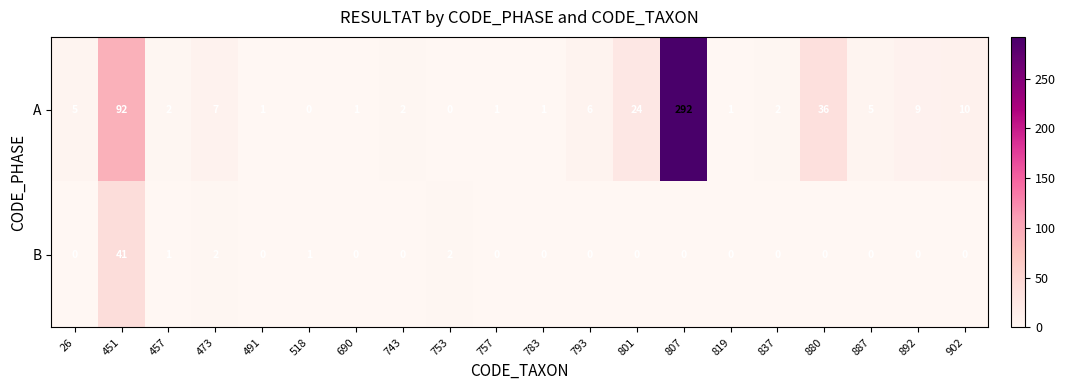

Which label corresponds to the largest value in the chart?

807